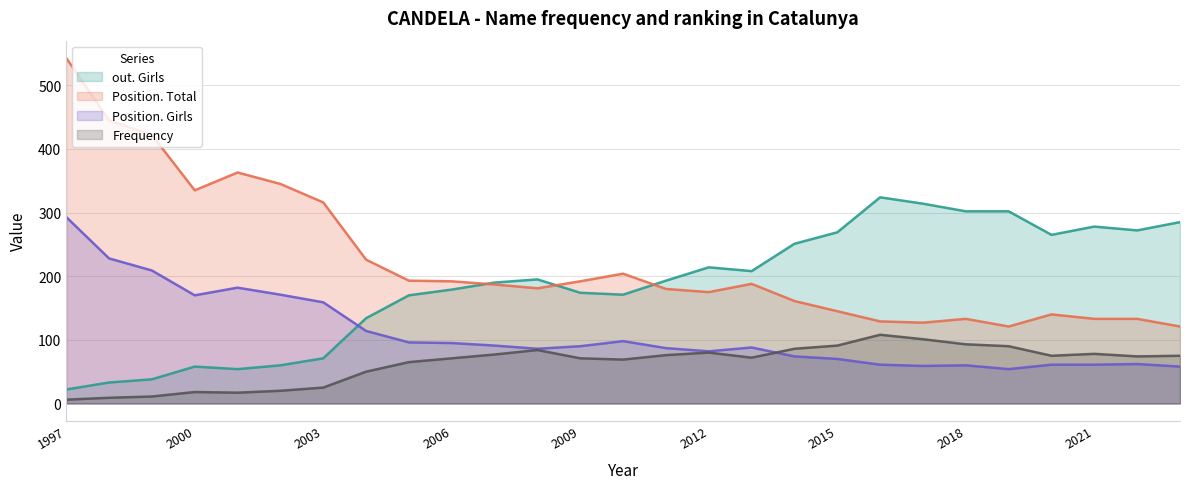

At which category does Position. Girls reach its first local peak?

2001